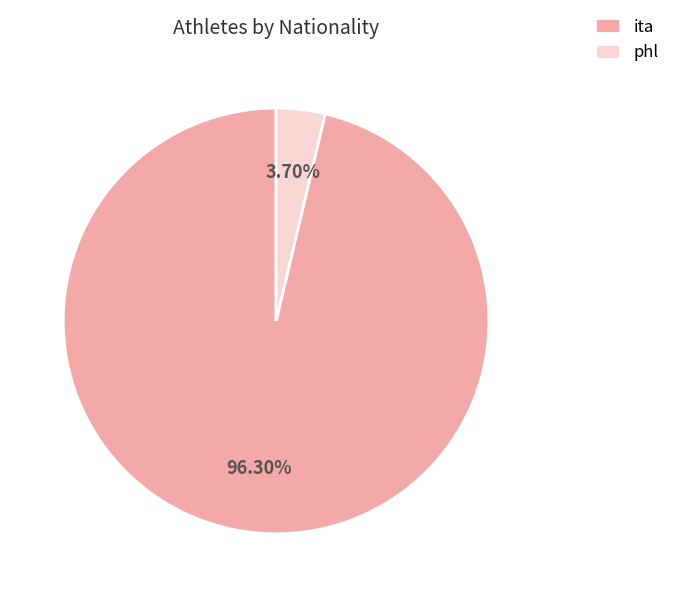

Approximately how many times larger is the value at ita compared to phl?

26.0